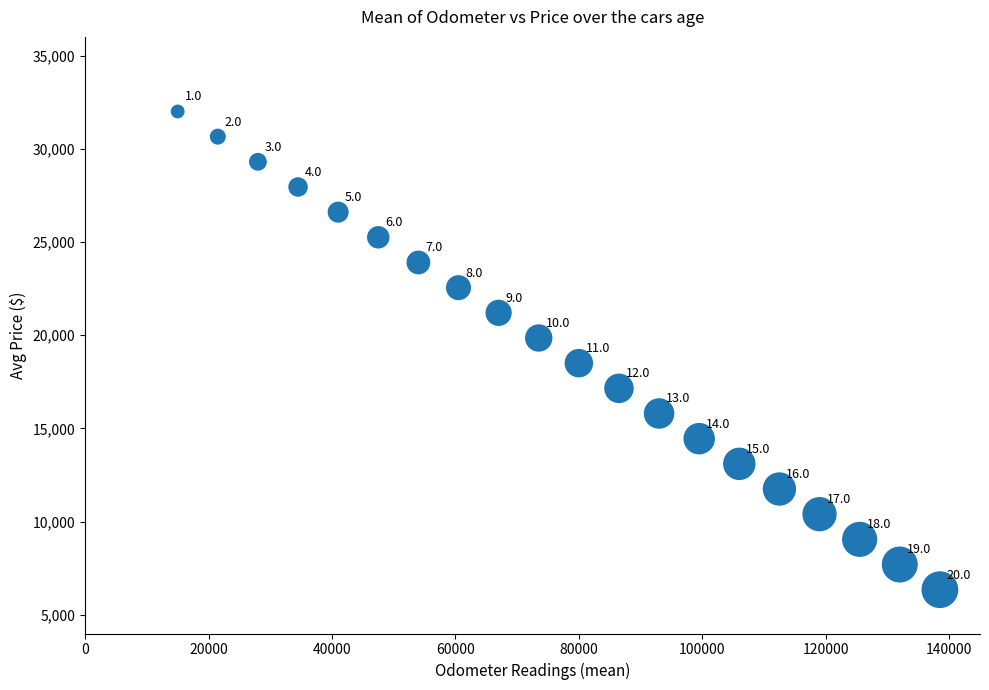

What is the range of Y values (max minus min)?

25650